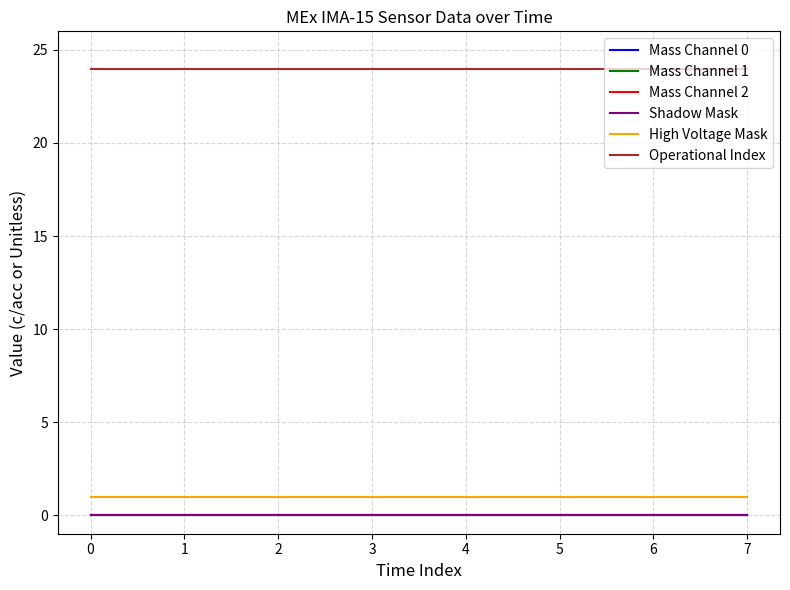

How many lines are shown in the chart?

6